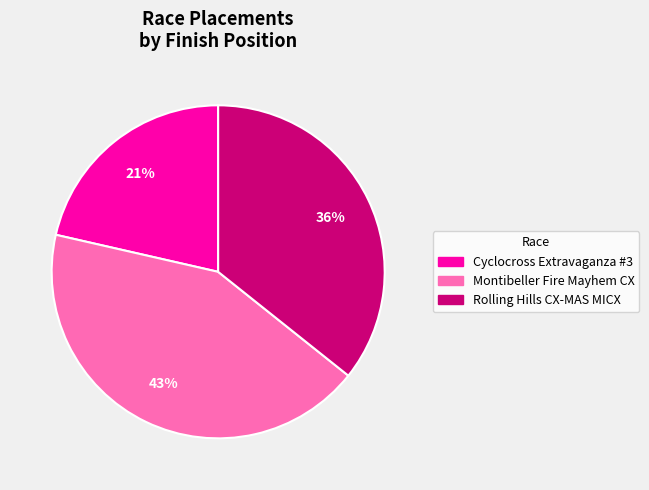

How many slices are in this pie chart?

3